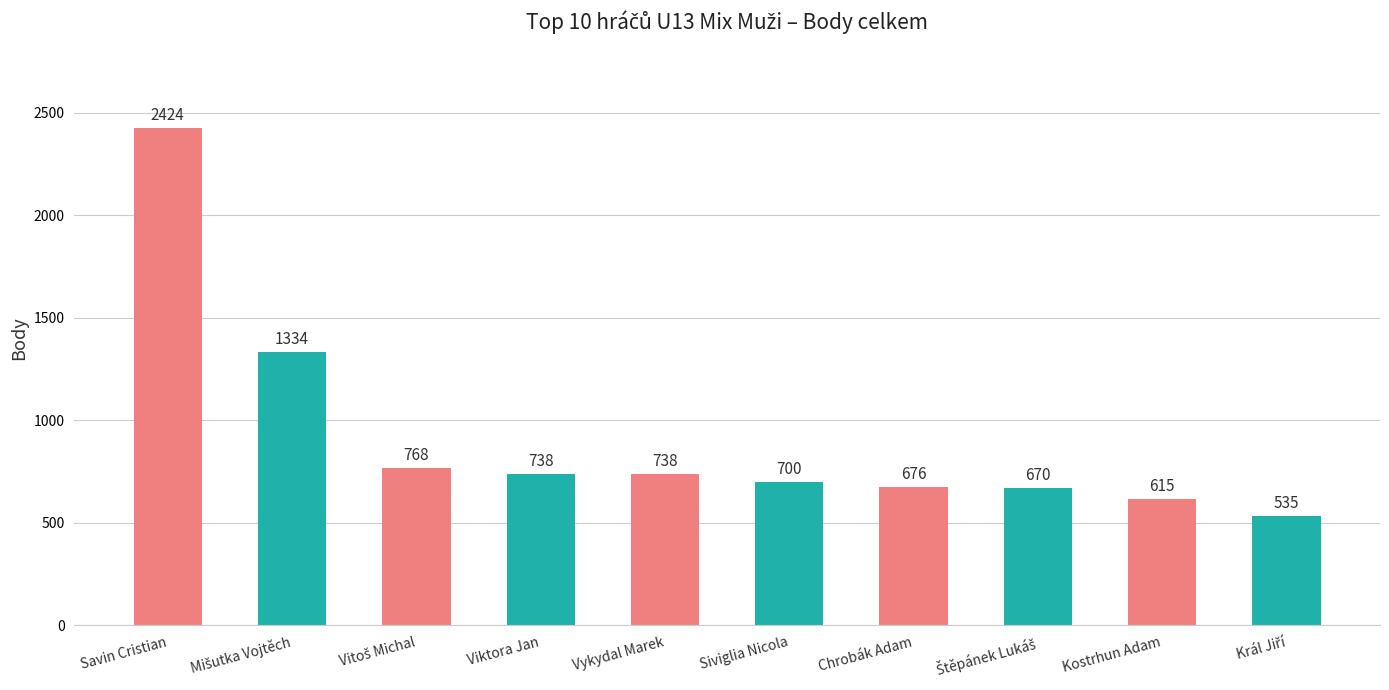

Reading left to right, transcribe all the data shown in this chart.

2424	1334	768	738	738	700	676	670	615	535